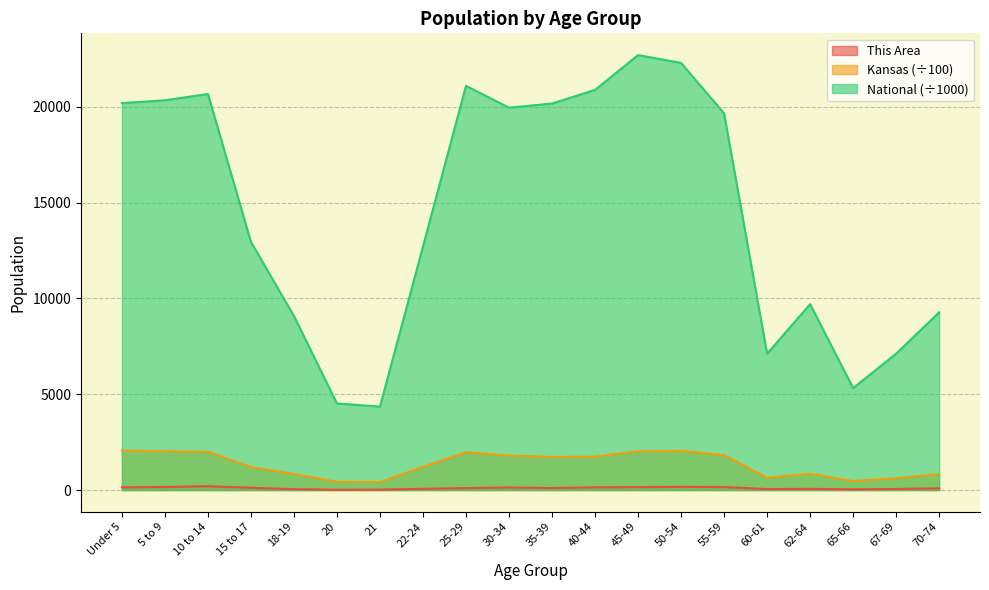

In Kansas, how many points are higher than both neighbors (excluding endpoints)?

3